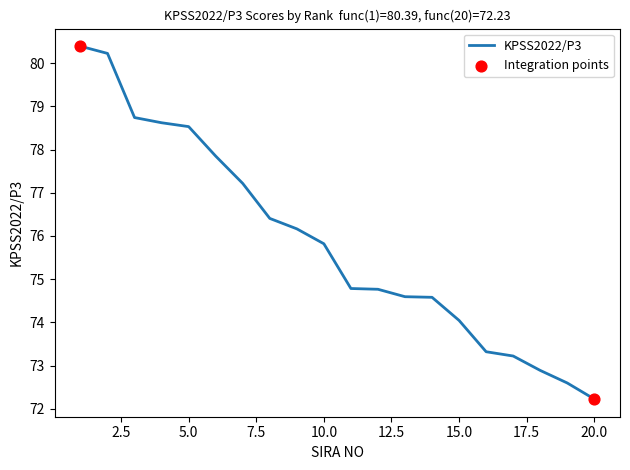

What is the minimum value shown in the chart?

72.2